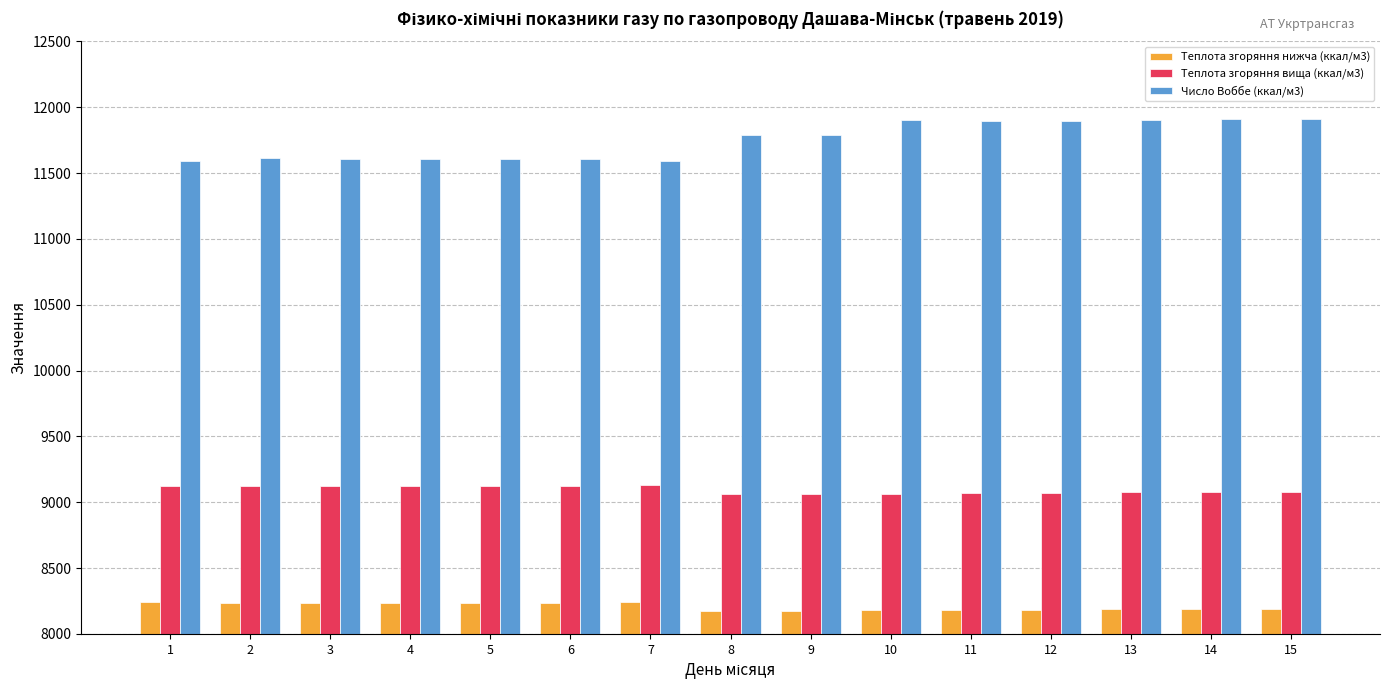

What is the greatest value displayed?

11911.2